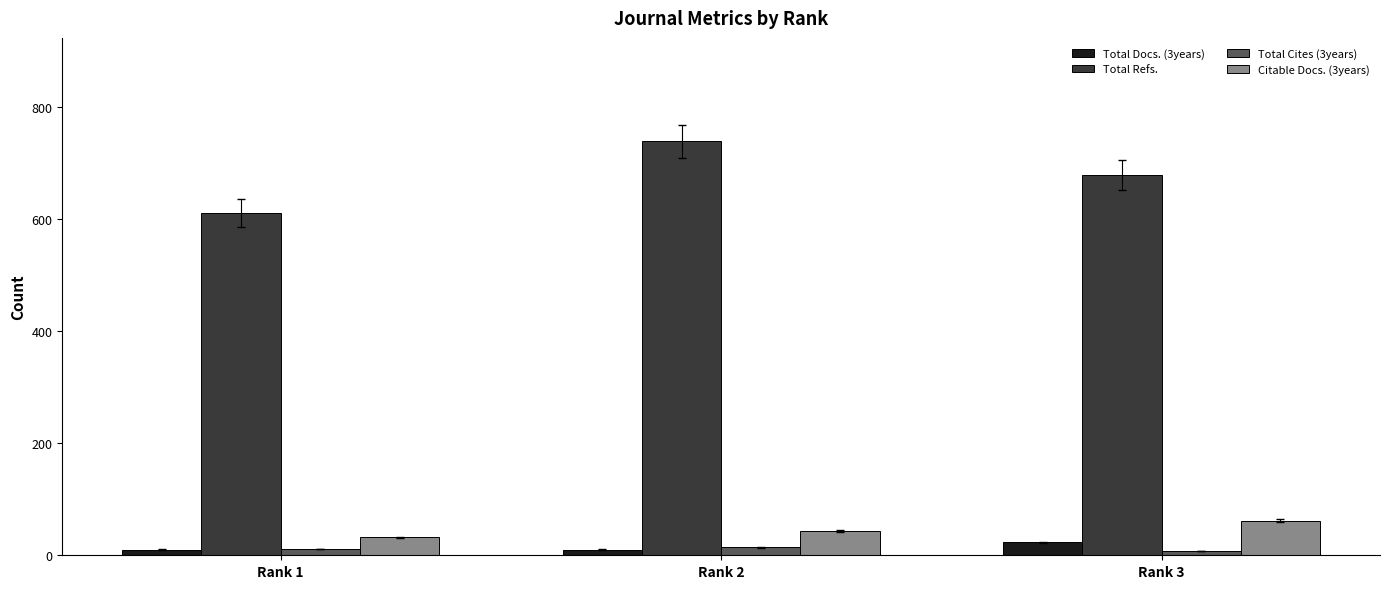

Where is Citable Docs. (3years) nearest to the value 47?

Rank 2